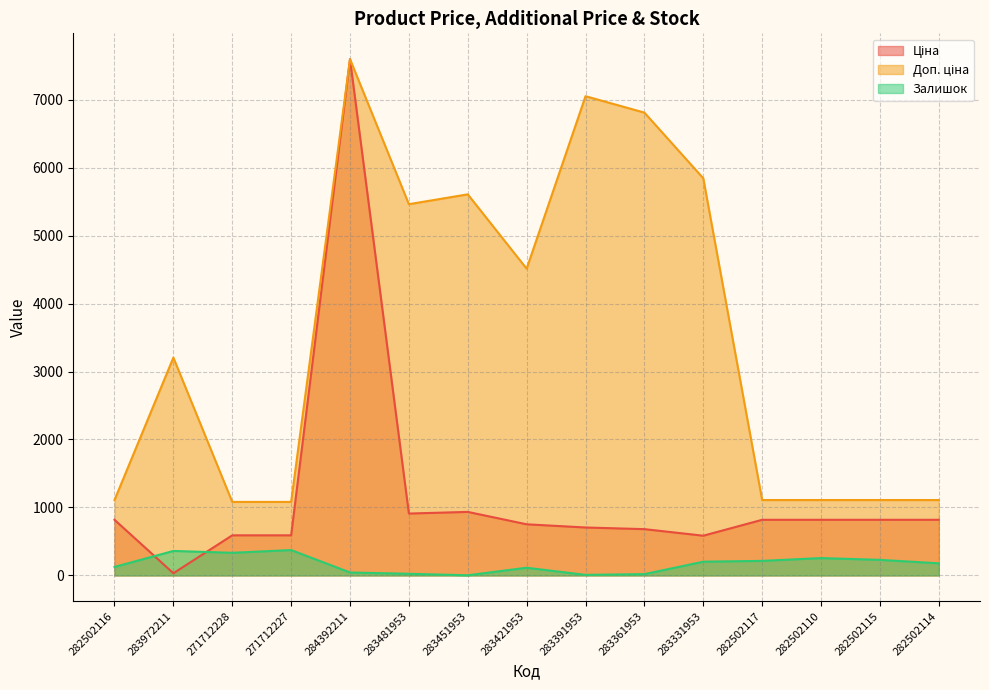

True or false: Доп. ціна and Ціна intersect in this chart.

False